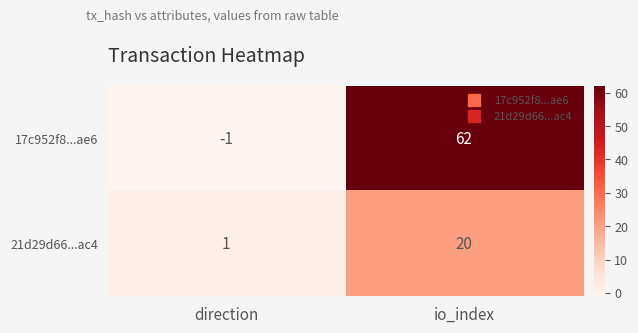

Rank the series at direction from lowest to highest value.

17c952f8...ae6, 21d29d66...ac4